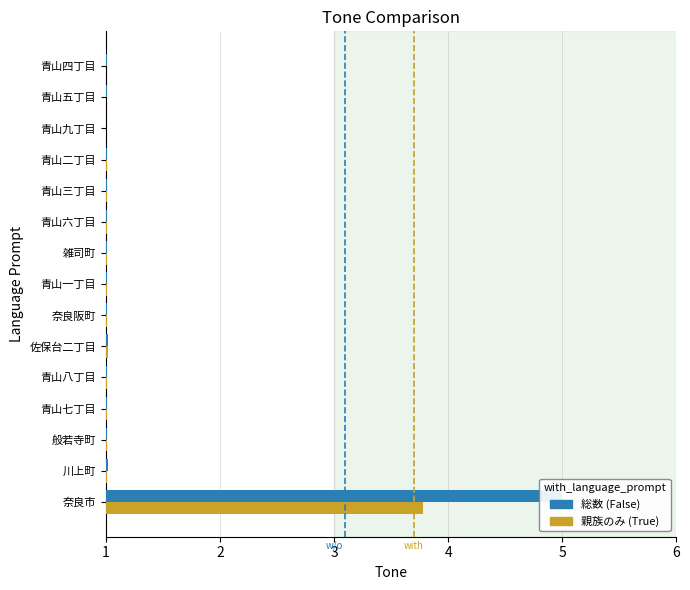

What is the minimum value for 親族のみの世帯?

1.0